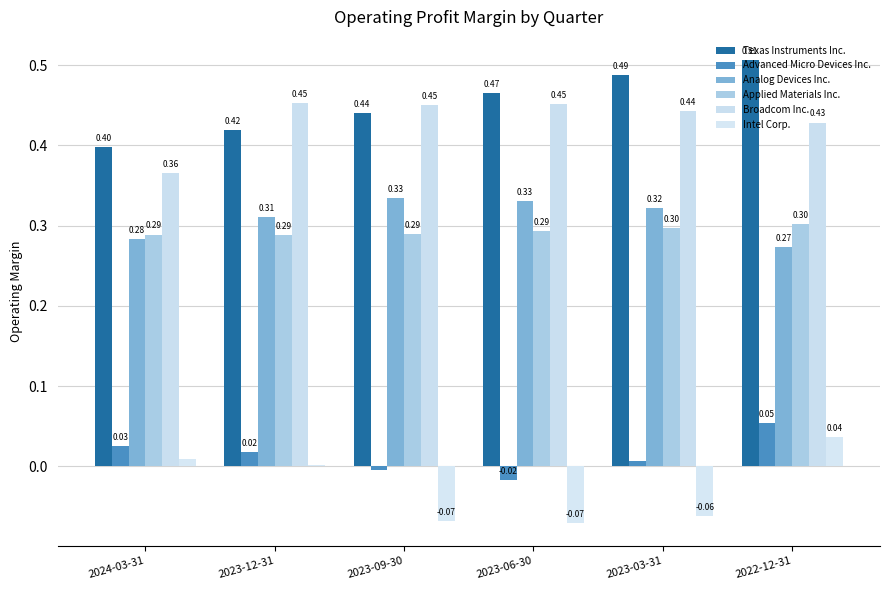

What position from the right is 2024-03-31?

6